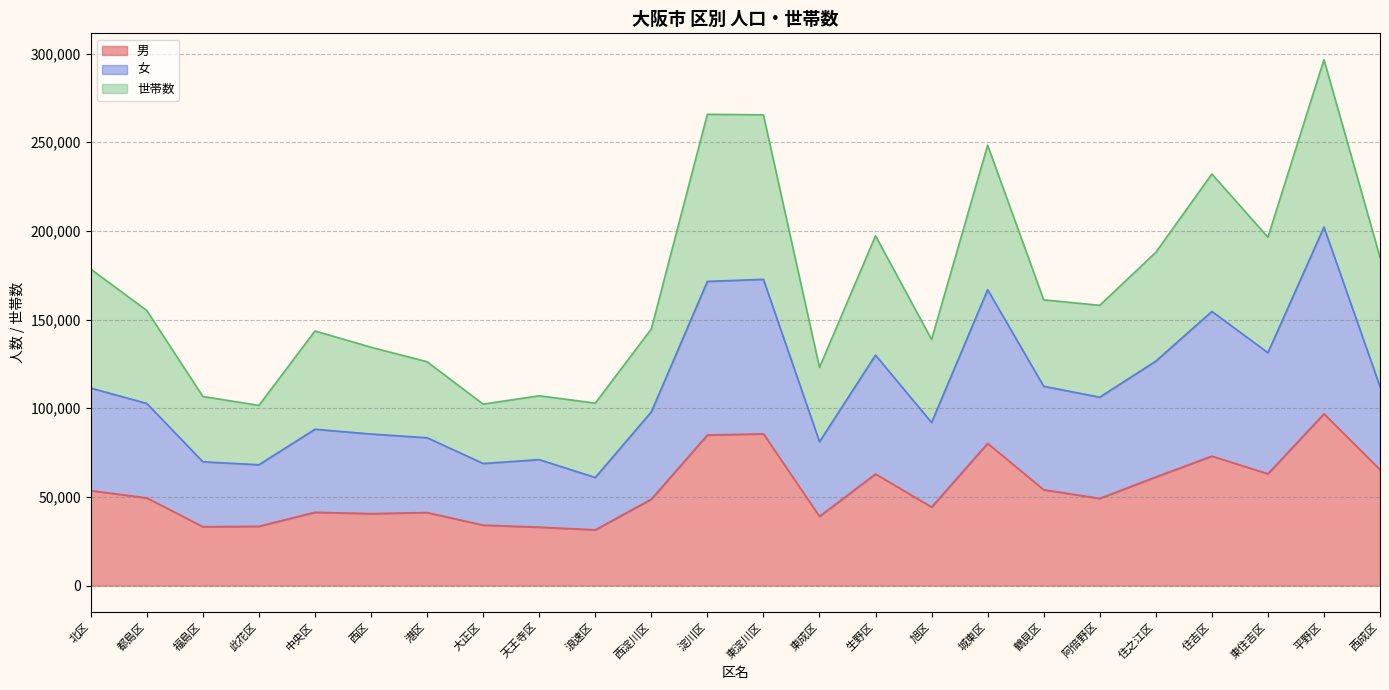

Is the value of 女 at 天王寺区 greater than the value of 男 at 東淀川区?

No